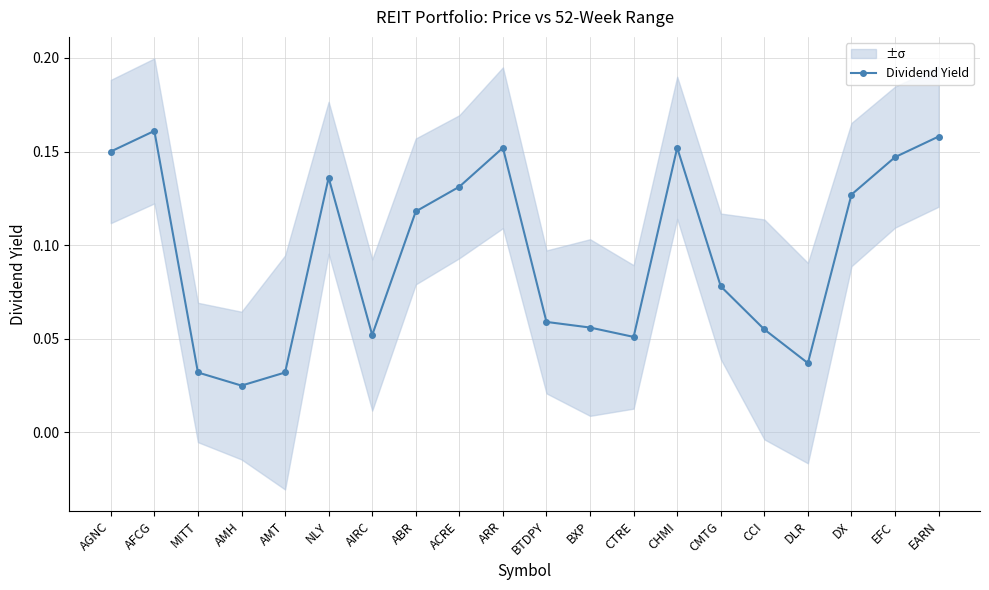

Count the values in the range 0 to 1.

20